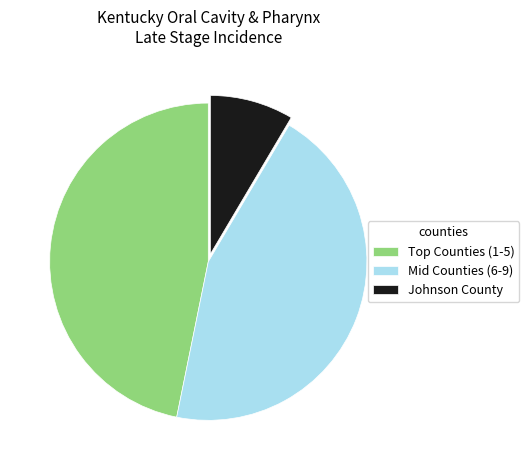

Rank the categories by value from highest to lowest.

Top Counties (1-5), Mid Counties (6-9), Johnson County